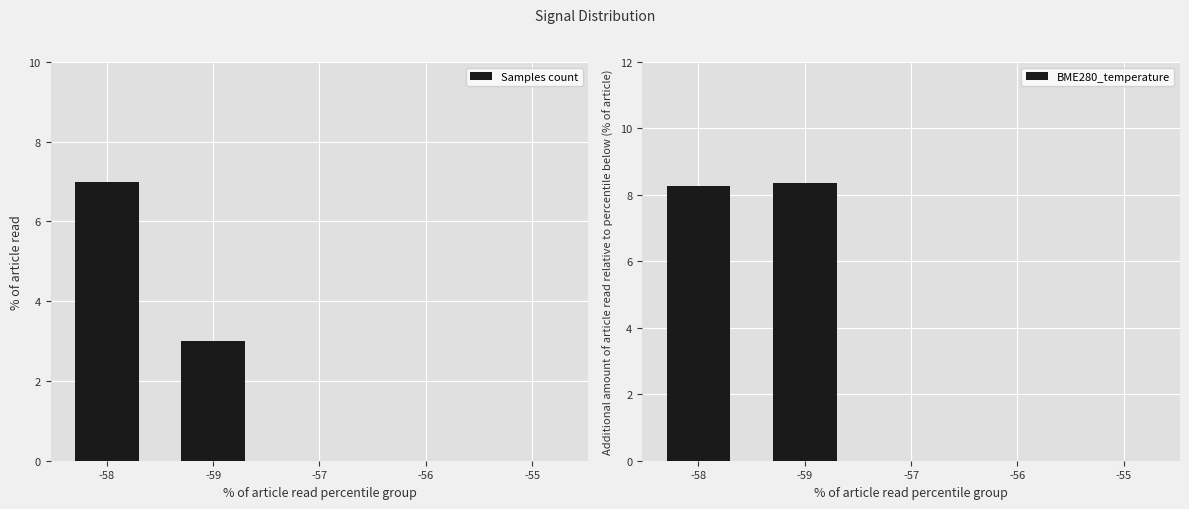

Is the value of BME280_temperature at -55 greater than the value of Samples count at -59?

No